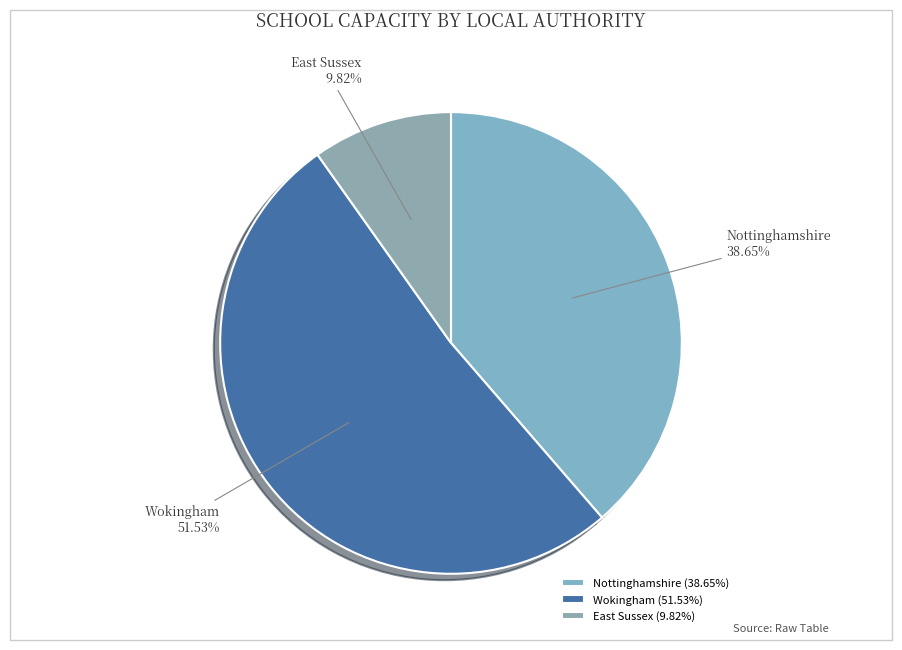

Which category has the smallest portion of the pie?

East Sussex